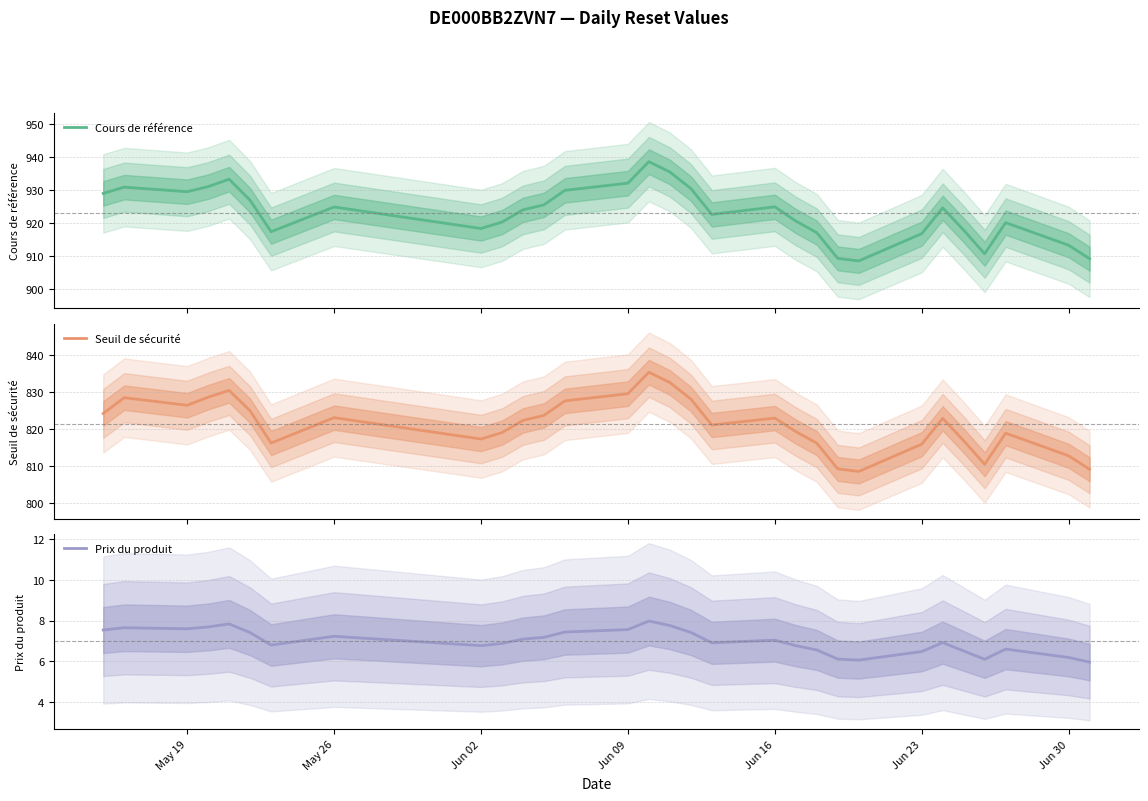

What is the maximum value for Cours de référence?

938.6